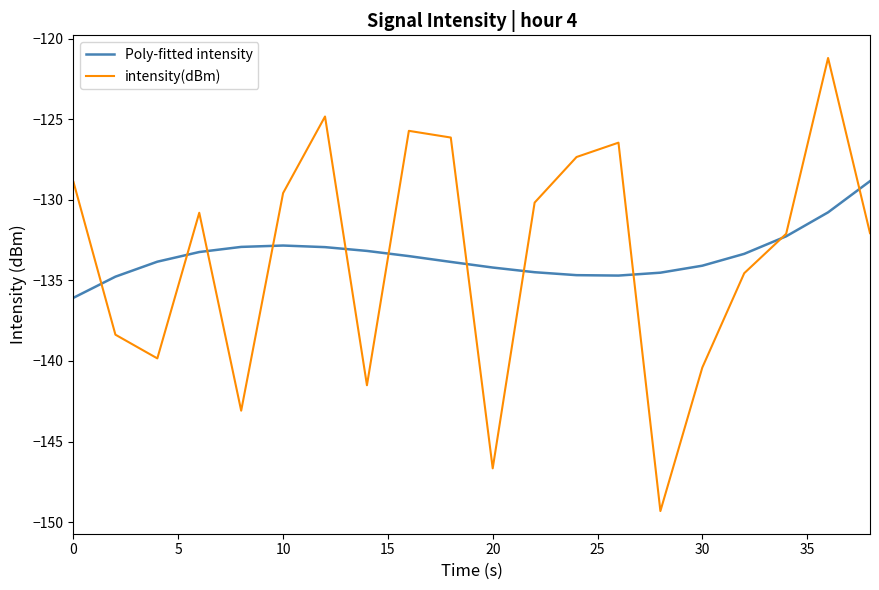

What is the minimum value for Poly-fitted intensity?

-136.1